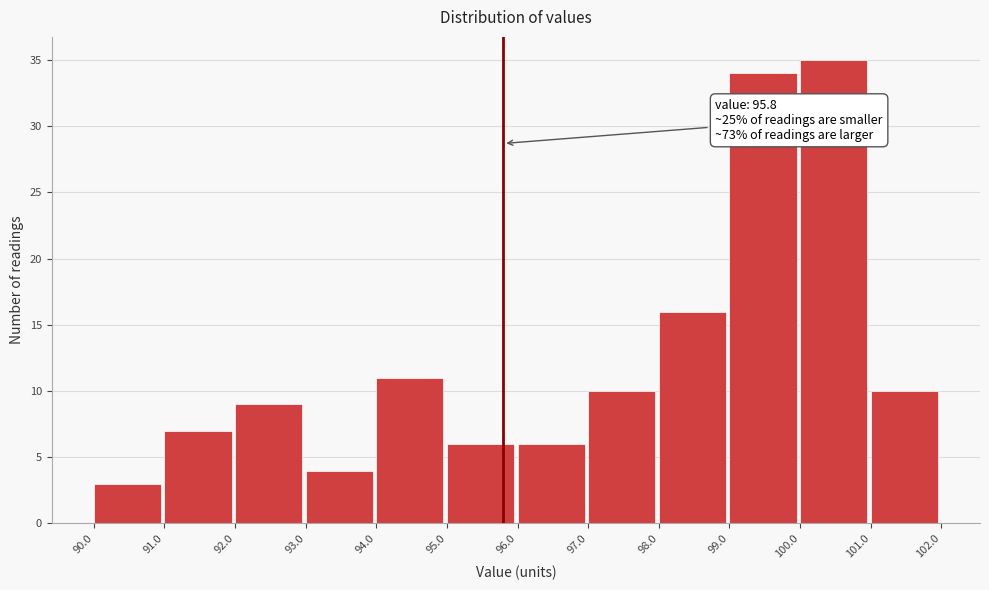

Which range on the x-axis has the tallest bar?

100.0 to 101.0